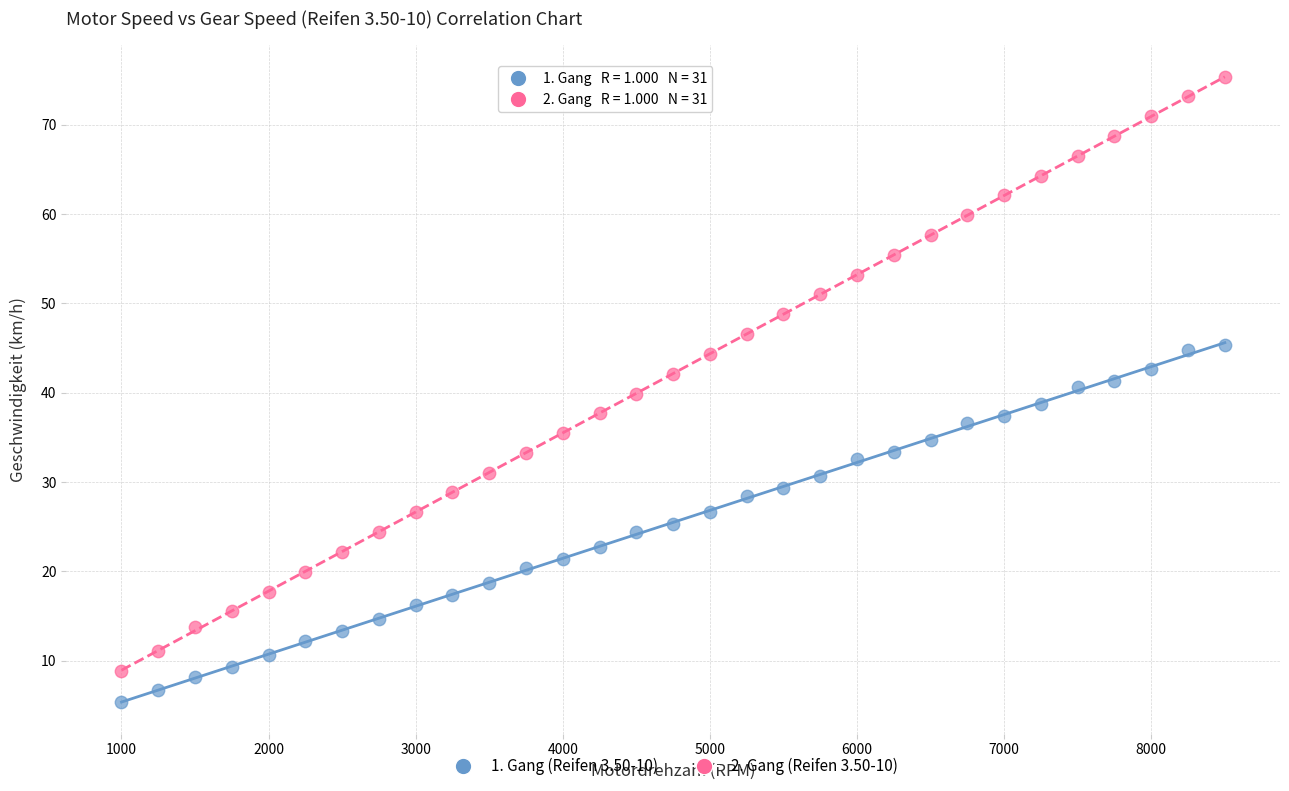

Which series contains the highest Y value?

2. Gang (Reifen 3.50-10)